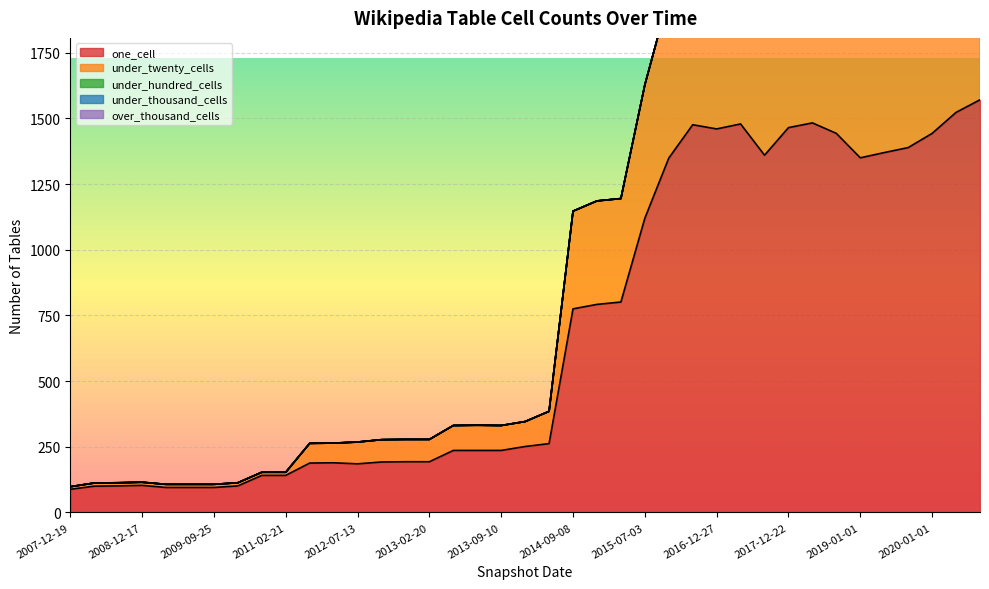

What is the spread (max minus min) of values at 2015-01-19?

792